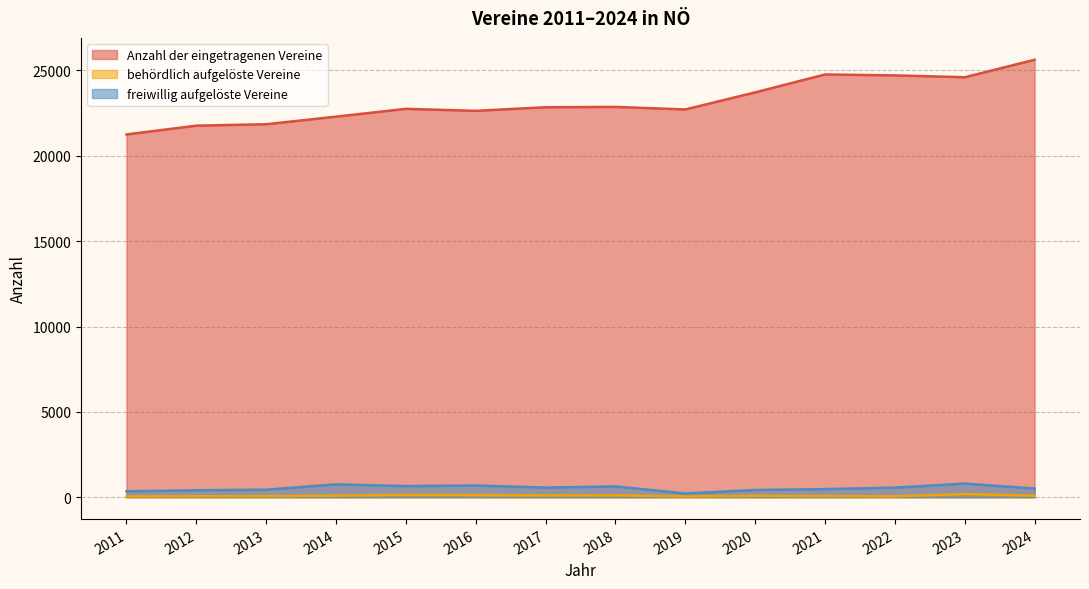

At which label is freiwillig aufgelöste Vereine closest to 509?

2024